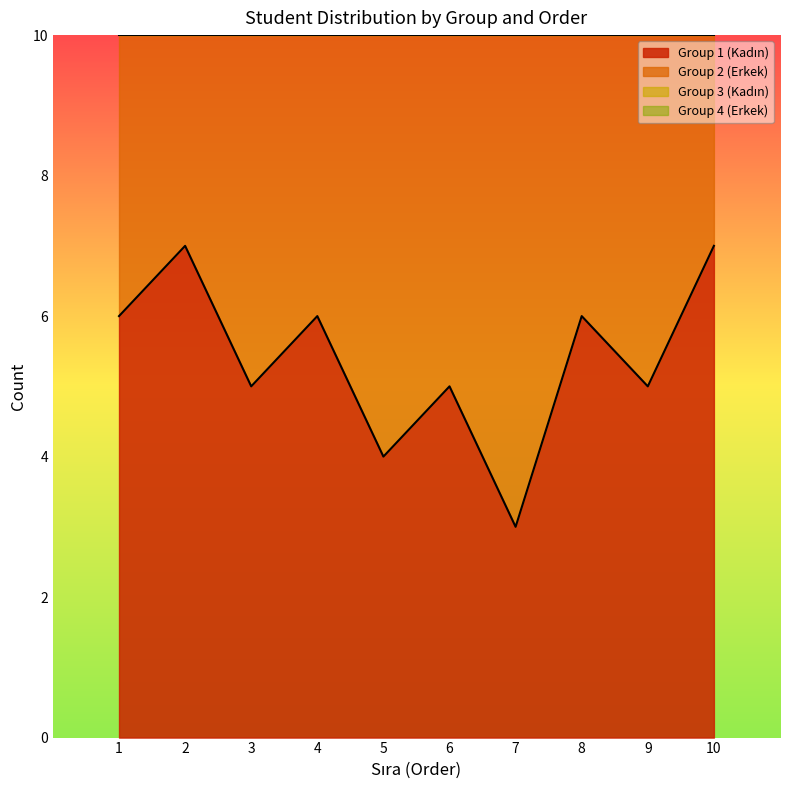

At which label is Group 3 (Kadın) closest to 15?

1